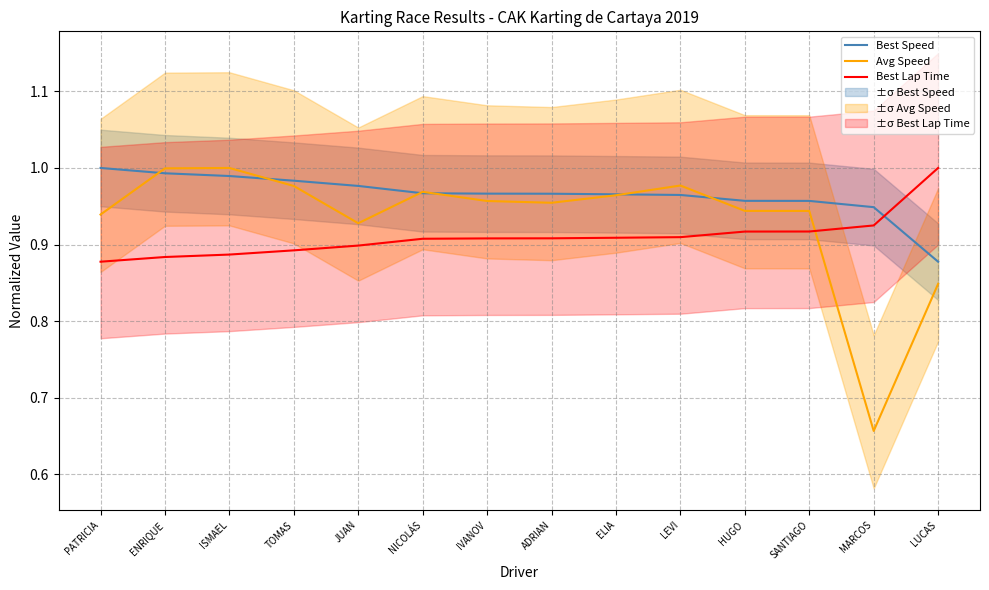

The Avg Speed series shows 1.0 at ADRIAN. True or false?

True